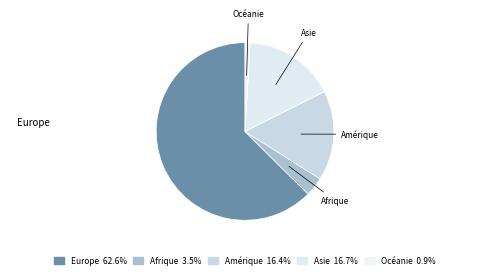

Between Amérique and Asie, which is larger?

Asie